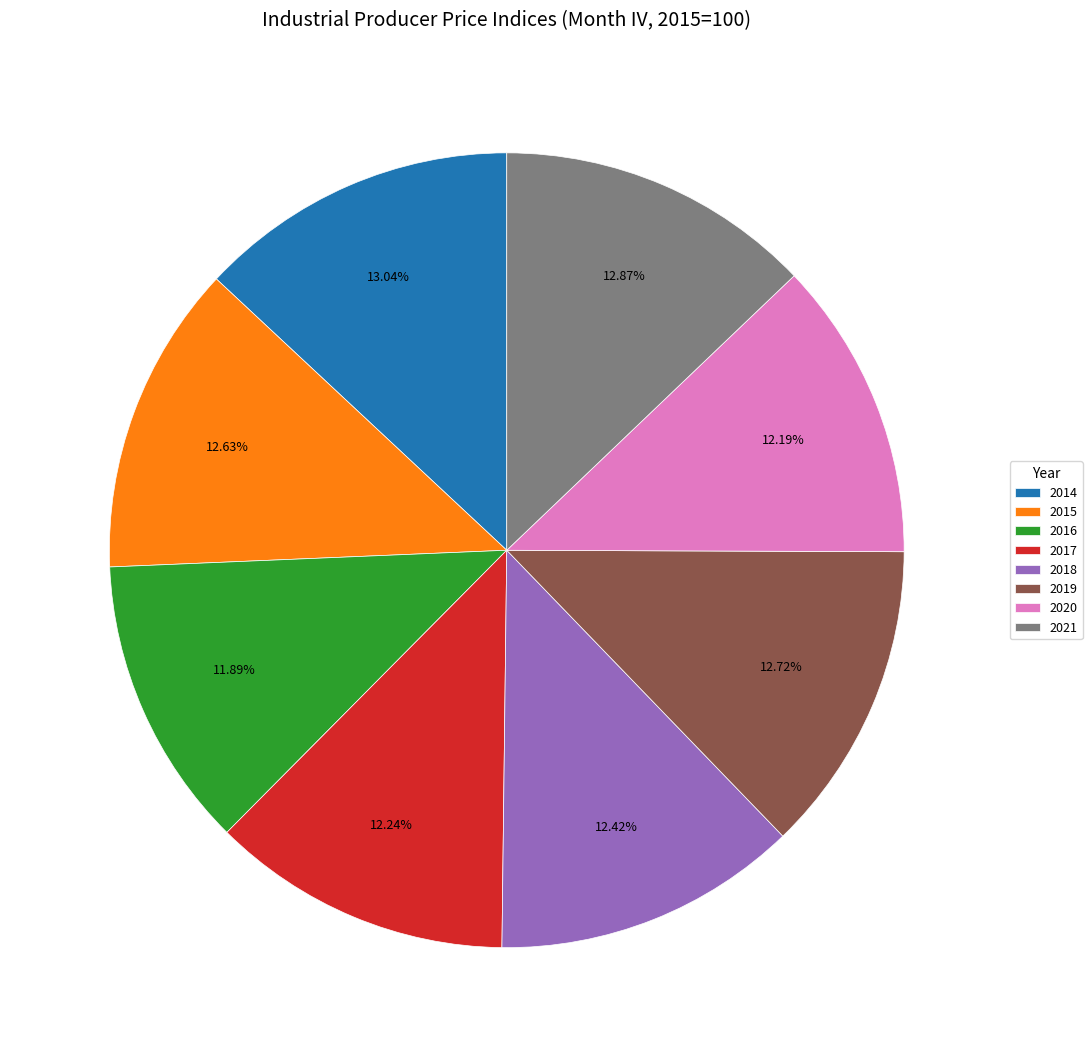

The 2016 slice represents 20% of the pie. True or false?

False